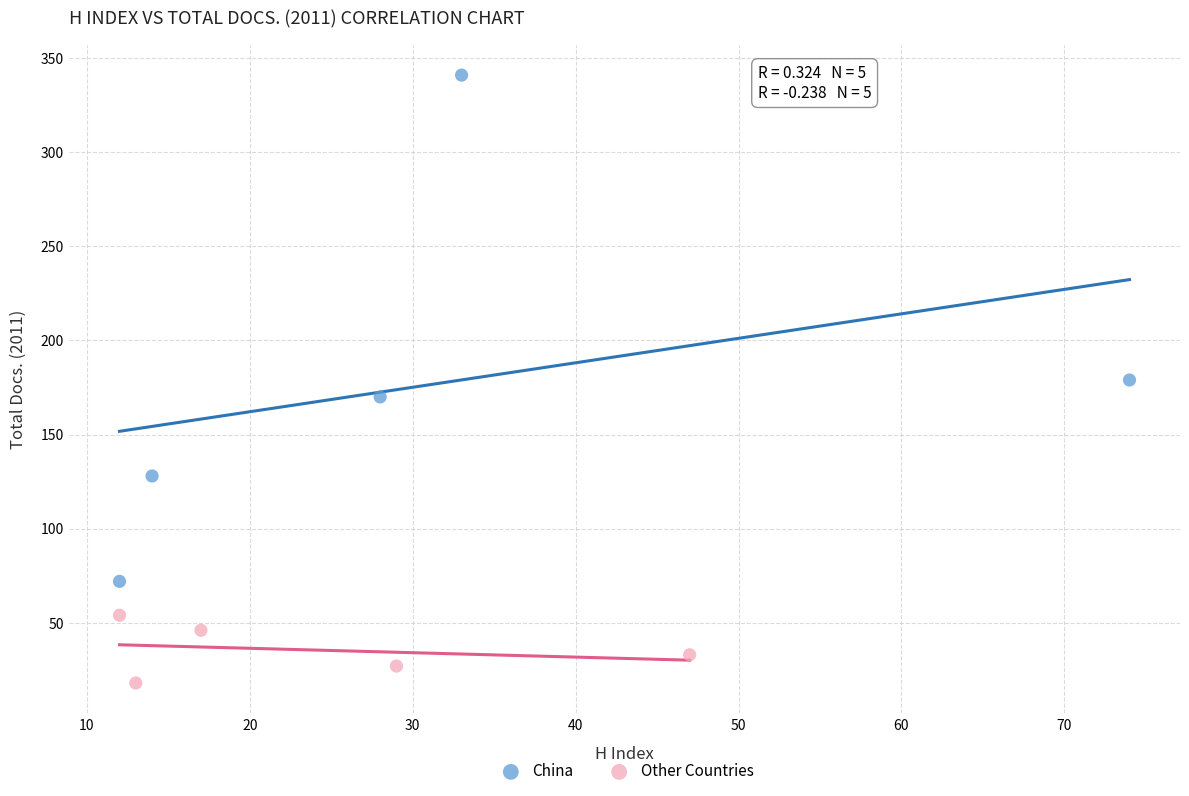

What are all the series names shown in the legend?

China, Other Countries